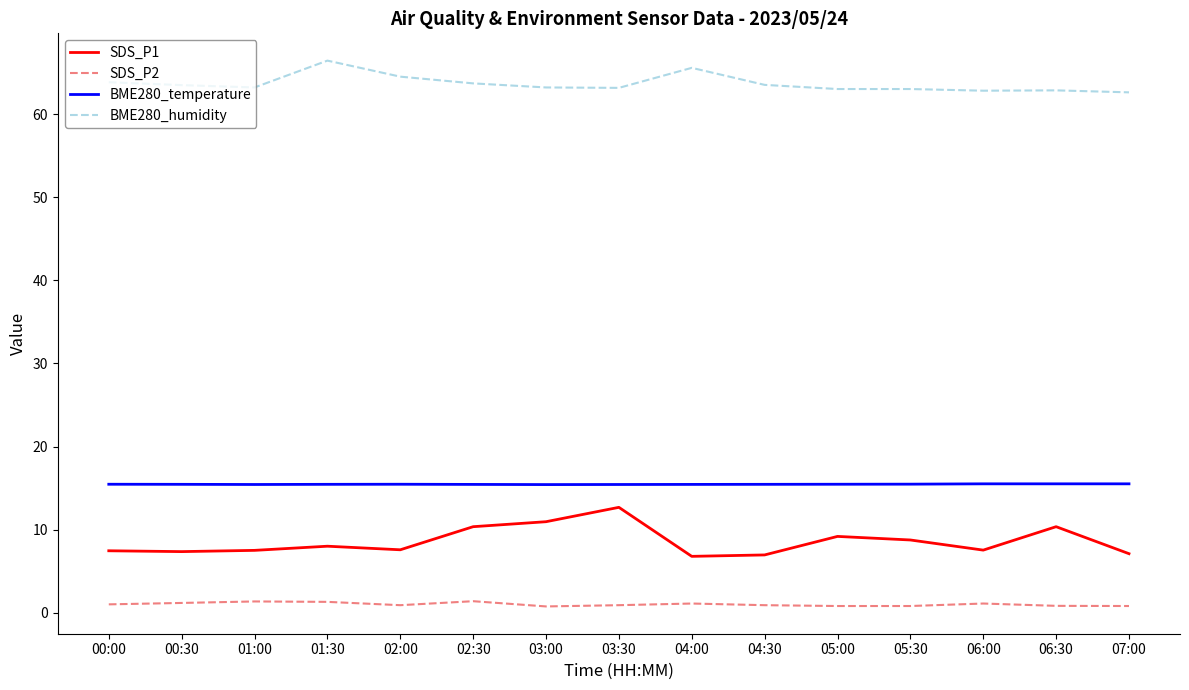

Is the value of BME280_humidity at 01:30 greater than the value of SDS_P1 at 01:00?

Yes